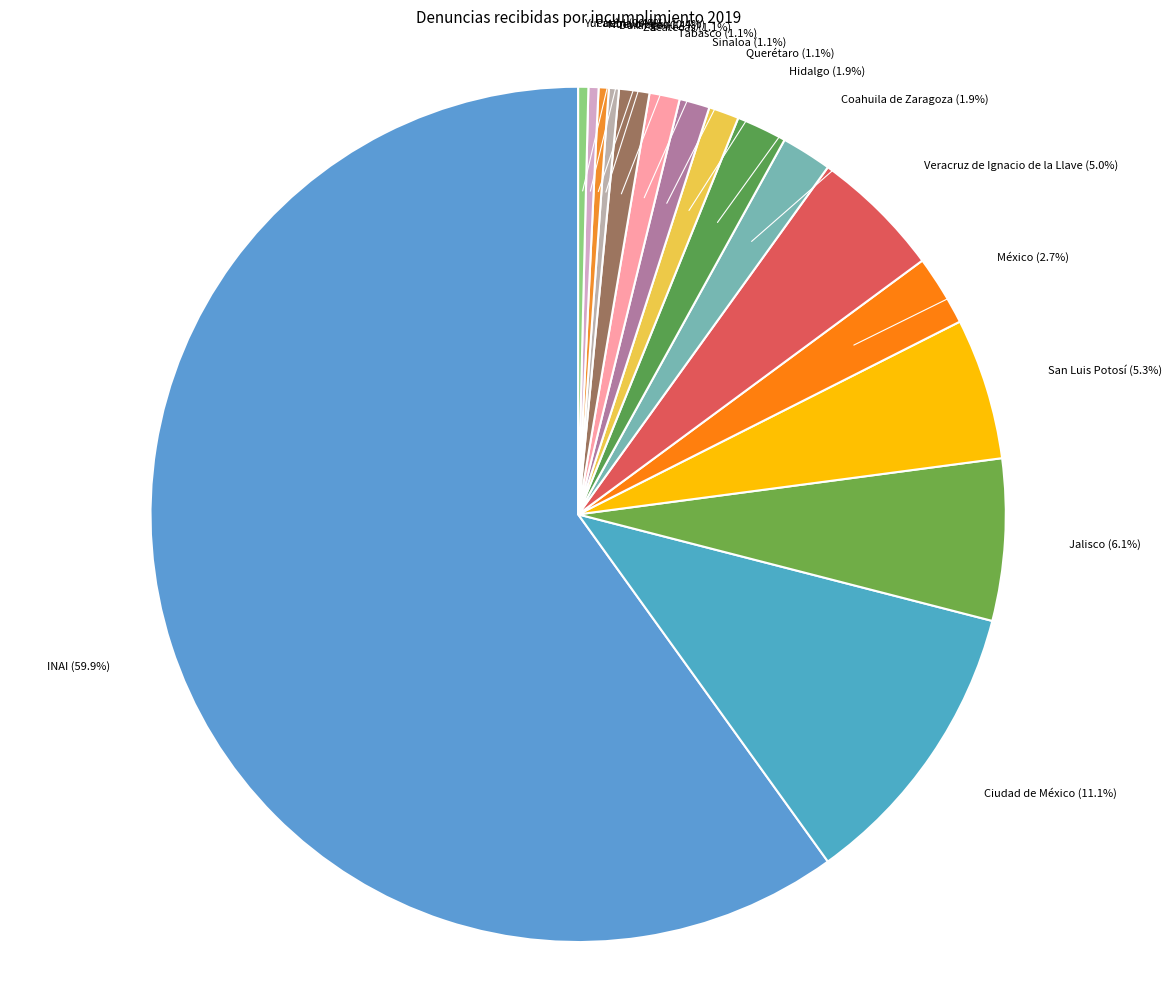

What percentage is NOT represented by Ciudad de México?

88.9%